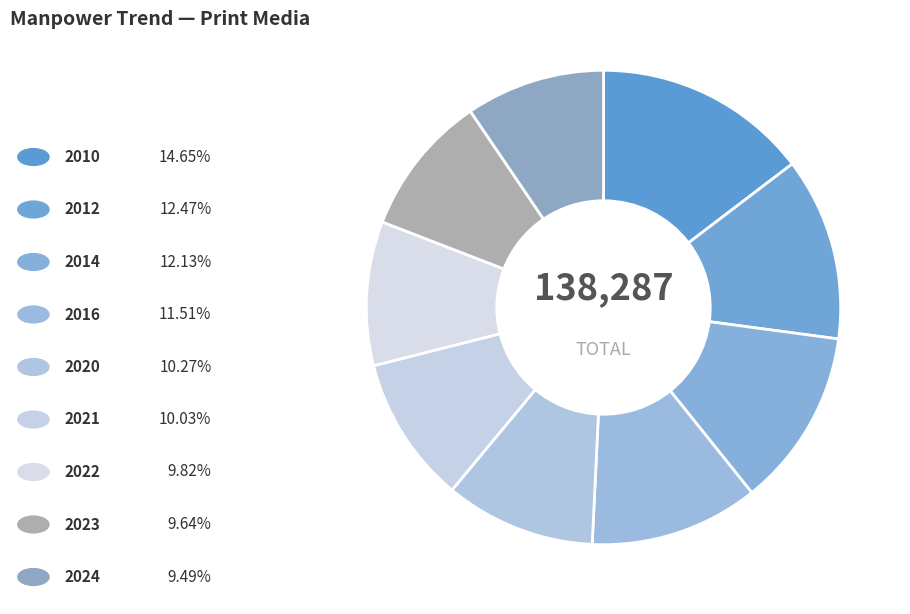

To the nearest percent, what is the difference between the largest and smallest slice percentages?

5%